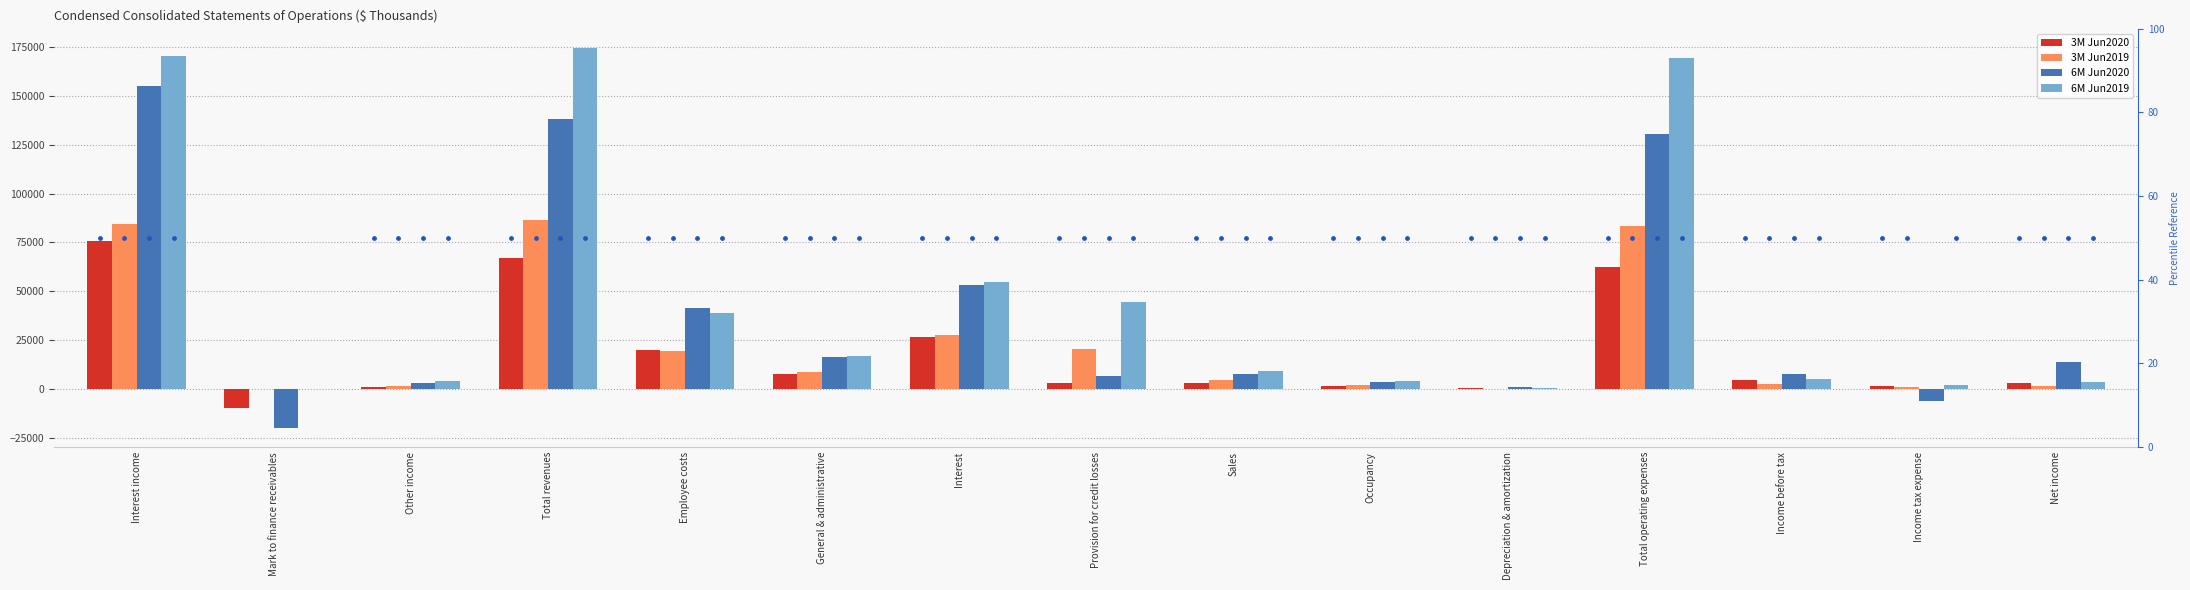

At how many categories does at least one series exceed 149270?

3